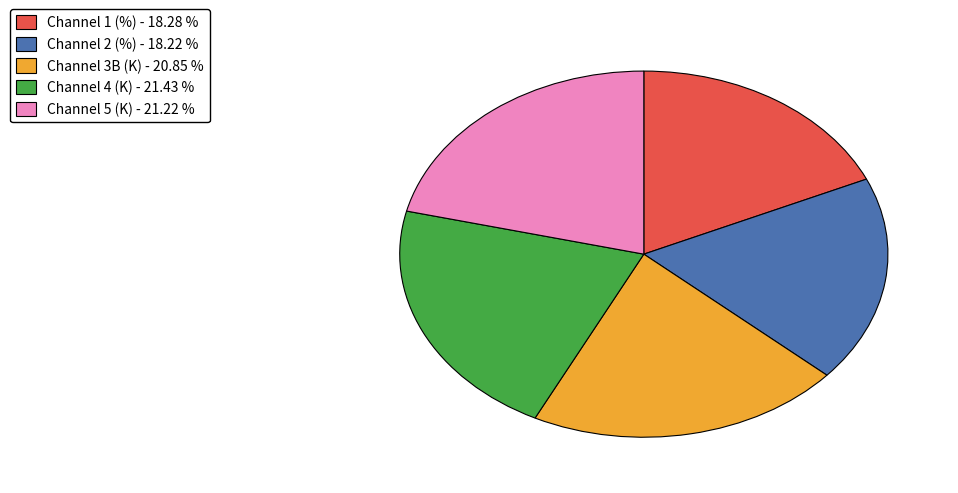

The Channel 5 (K) slice represents 34% of the pie. True or false?

False